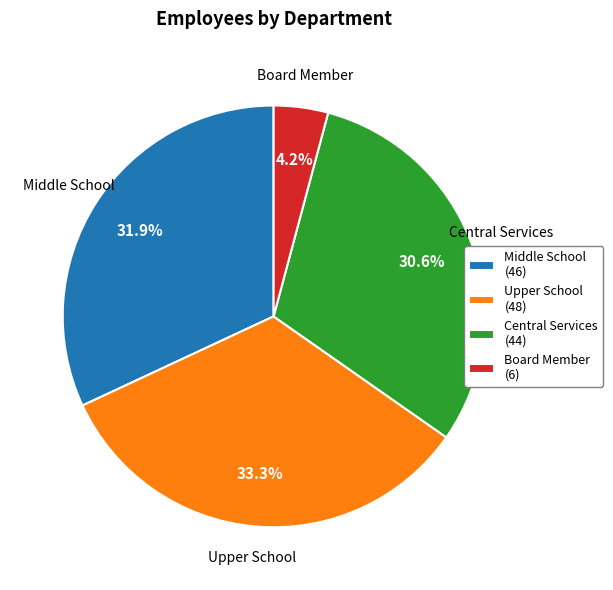

Is Board Member the majority of the pie?

No